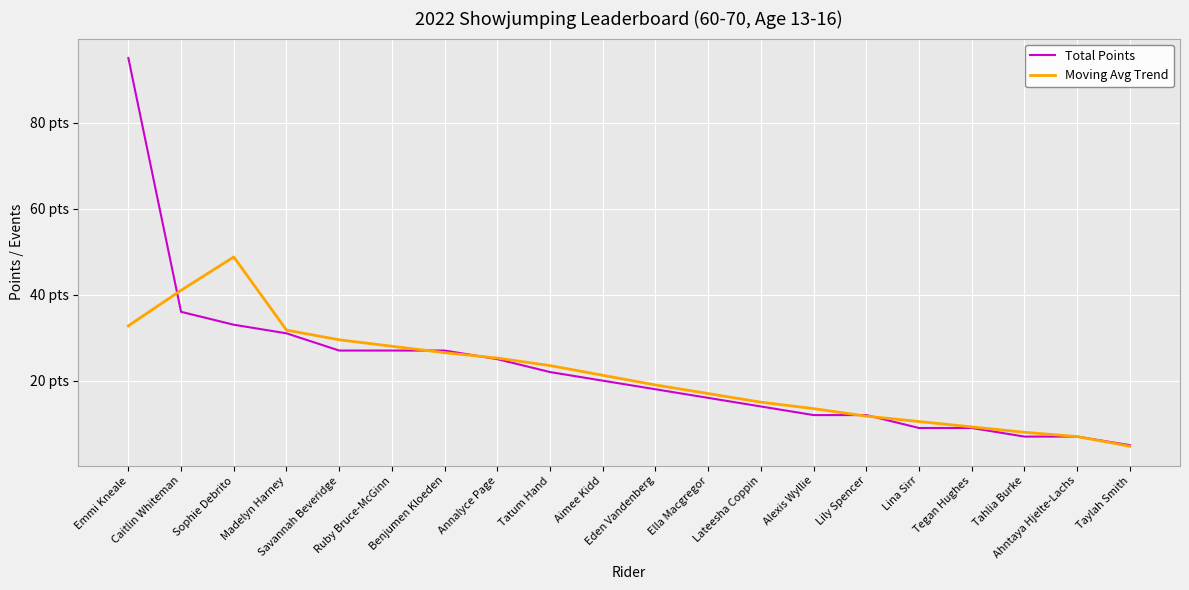

Is this an area chart (filled region under the line)?

No